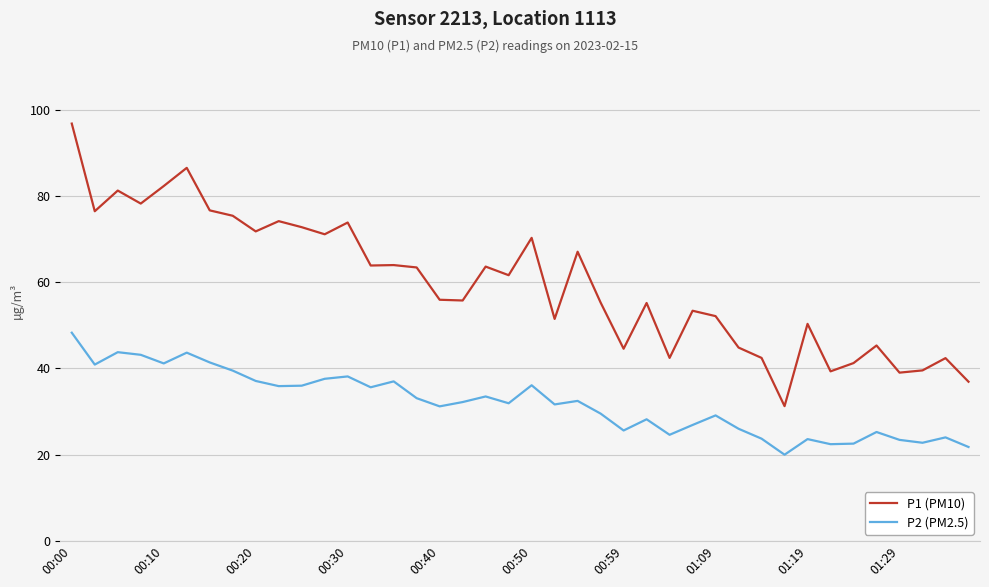

True or false: P1 (PM10) and P2 (PM2.5) intersect in this chart.

False